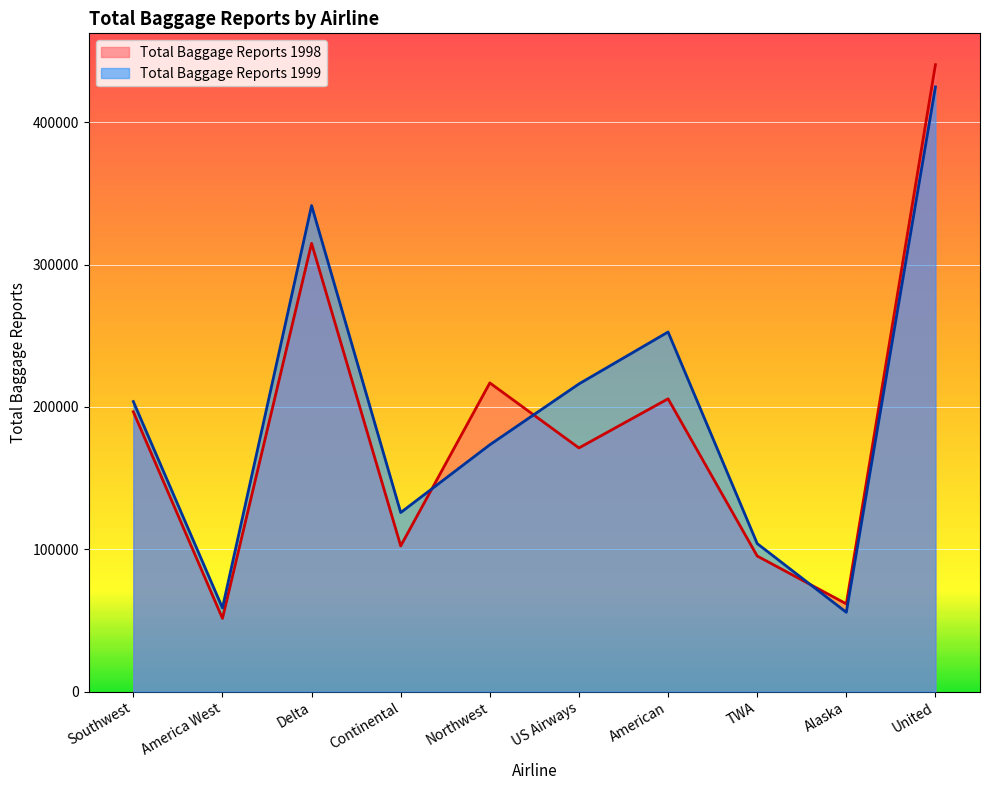

Which category has the highest value in the Total Baggage Reports 1998 series?

United